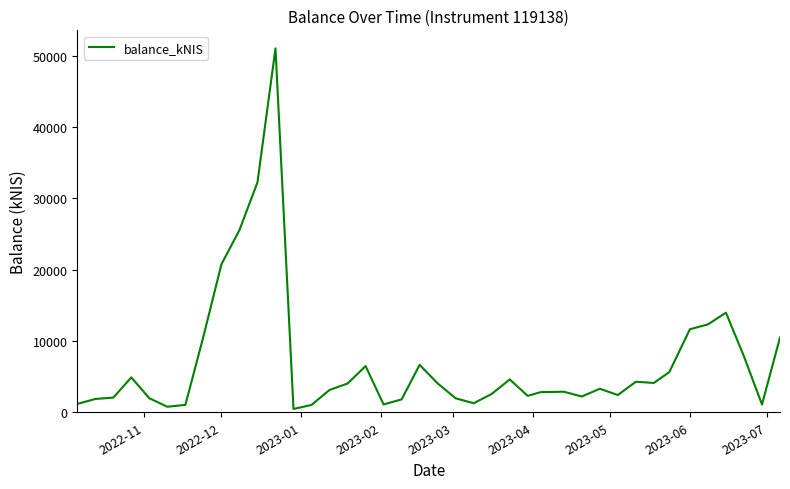

What is the maximum value shown in the chart?

51021.9